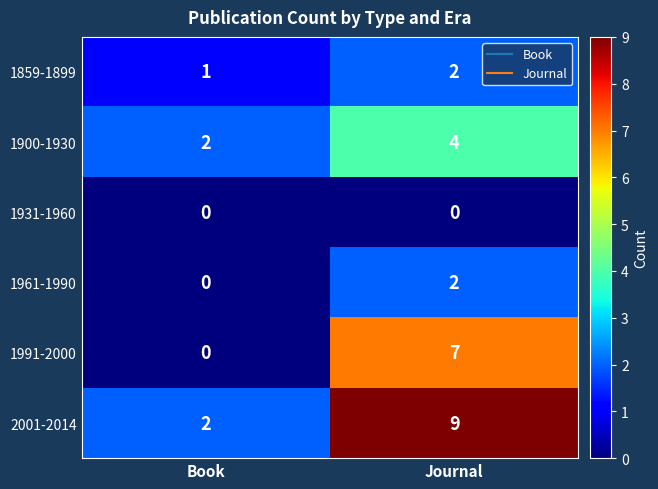

Rank the categories by 2001-2014 value from highest to lowest.

Journal, Book